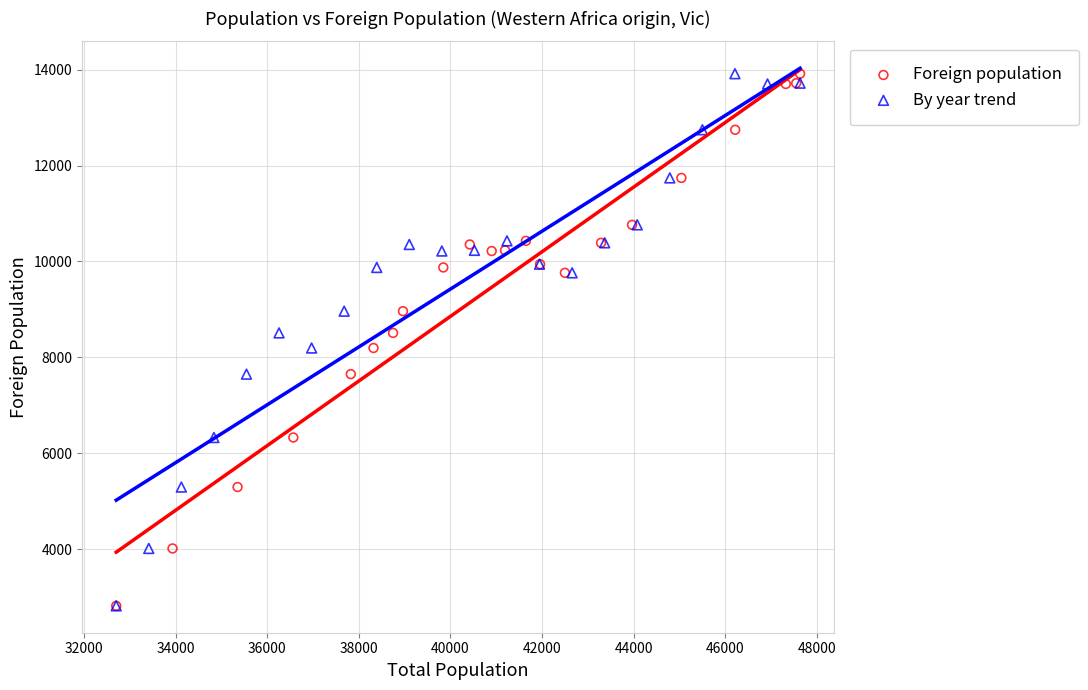

What are all the series names shown in the legend?

Foreign population, By year trend